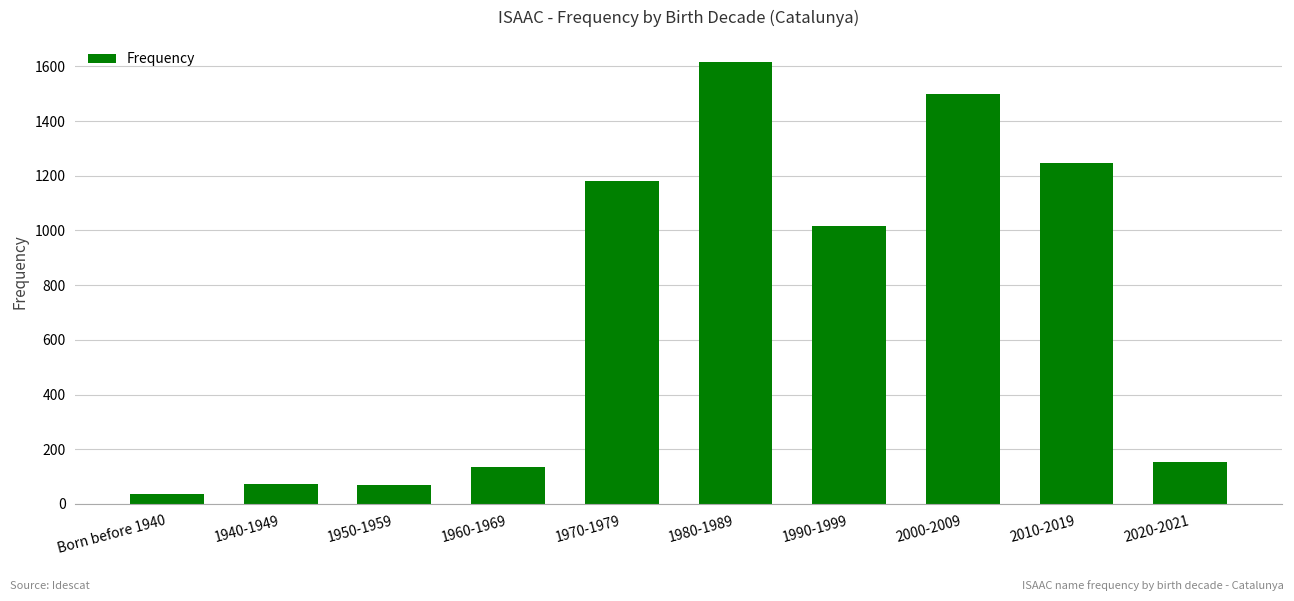

How many data points does each series have?

10